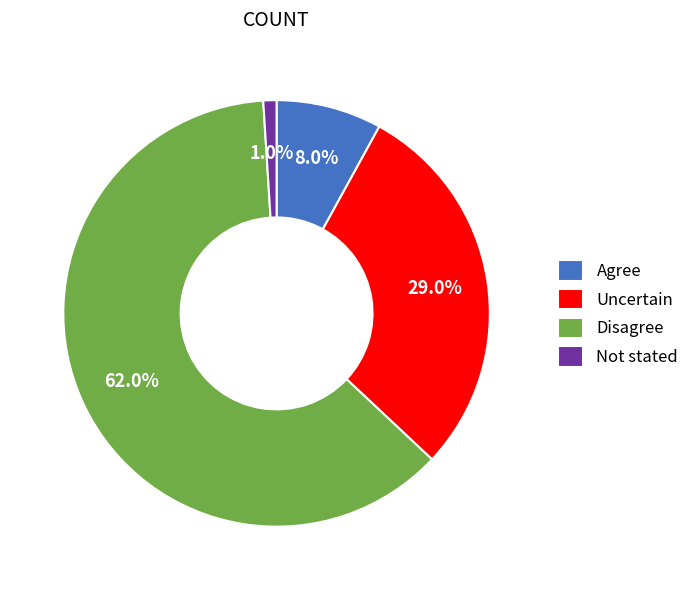

To the nearest percent, what percentage of the pie is Disagree?

62%